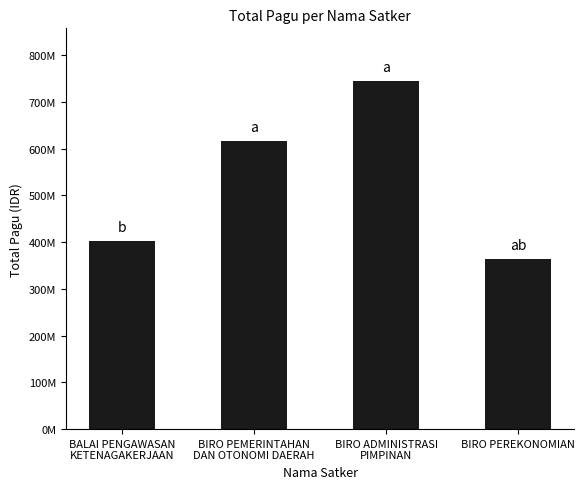

Reading right to left, extract all data points from this chart.

BIRO PEREKONOMIAN=363199000	BIRO ADMINISTRASI
PIMPINAN=745600000	BIRO PEMERINTAHAN
DAN OTONOMI DAERAH=615547000	BALAI PENGAWASAN
KETENAGAKERJAAN=402408000